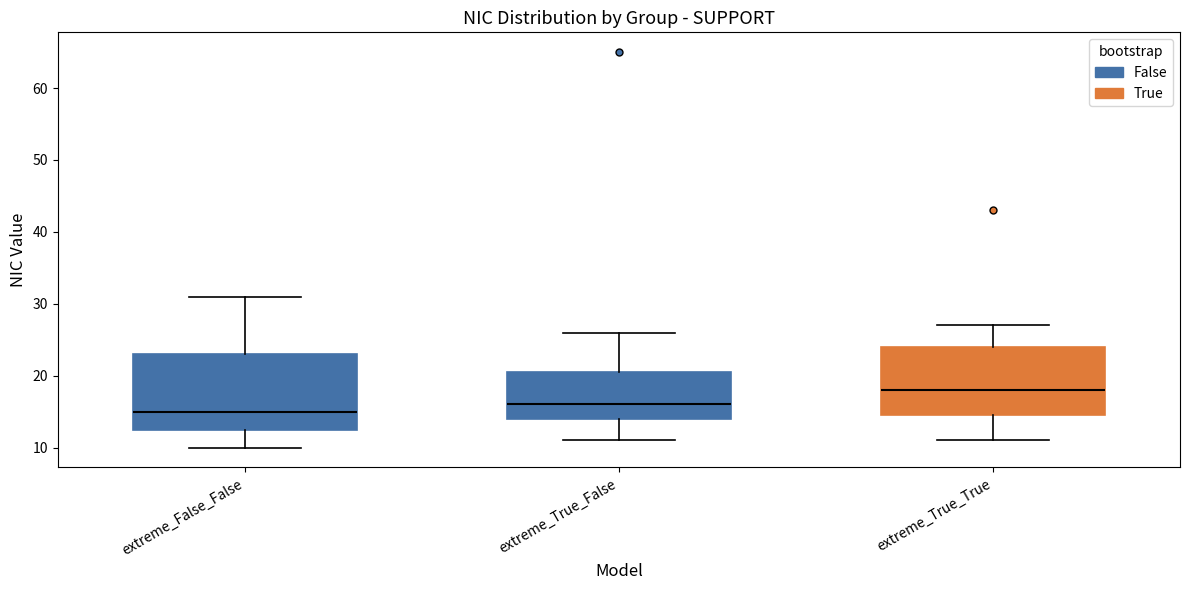

Which box is the tallest, from its lower edge to its upper edge?

extreme_False_False